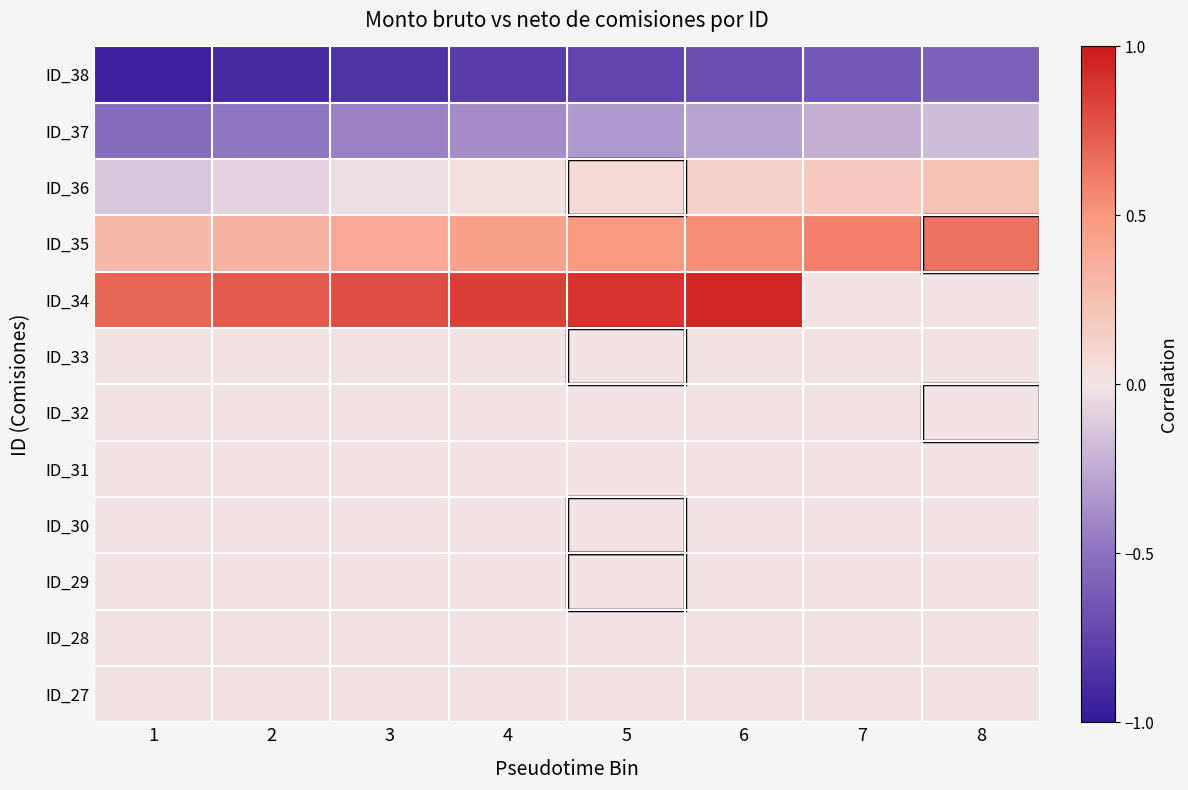

Which label corresponds to the smallest value in the chart?

1